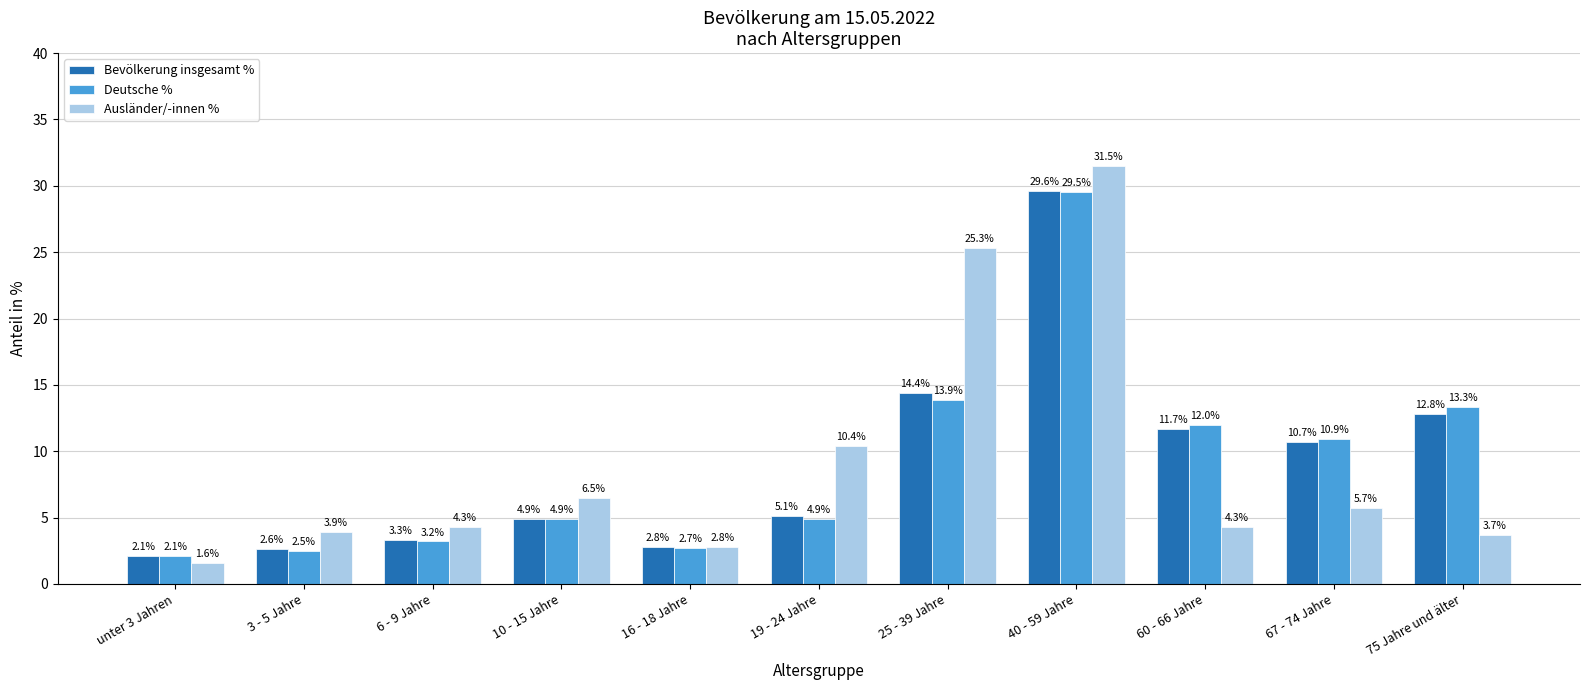

Count the number of categories in the chart.

11